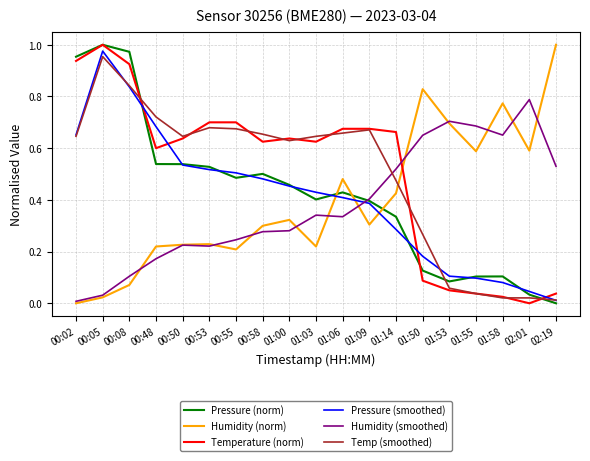

Where is Humidity (smoothed) nearest to the value 0?

00:02